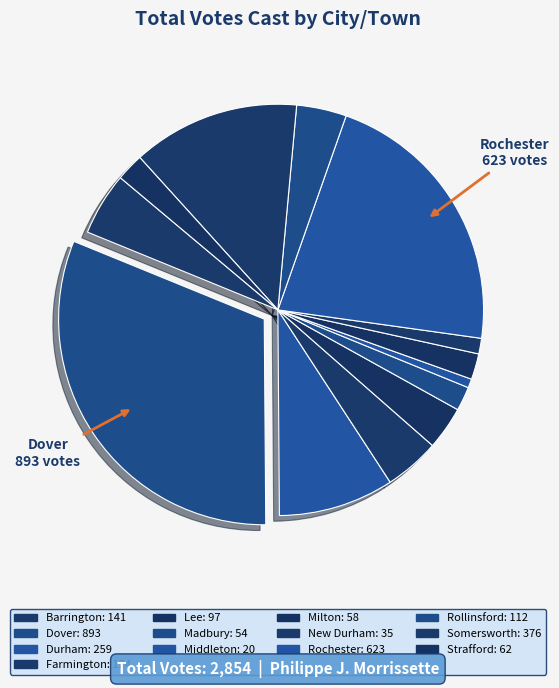

Is there any slice that represents more than half of the pie?

No